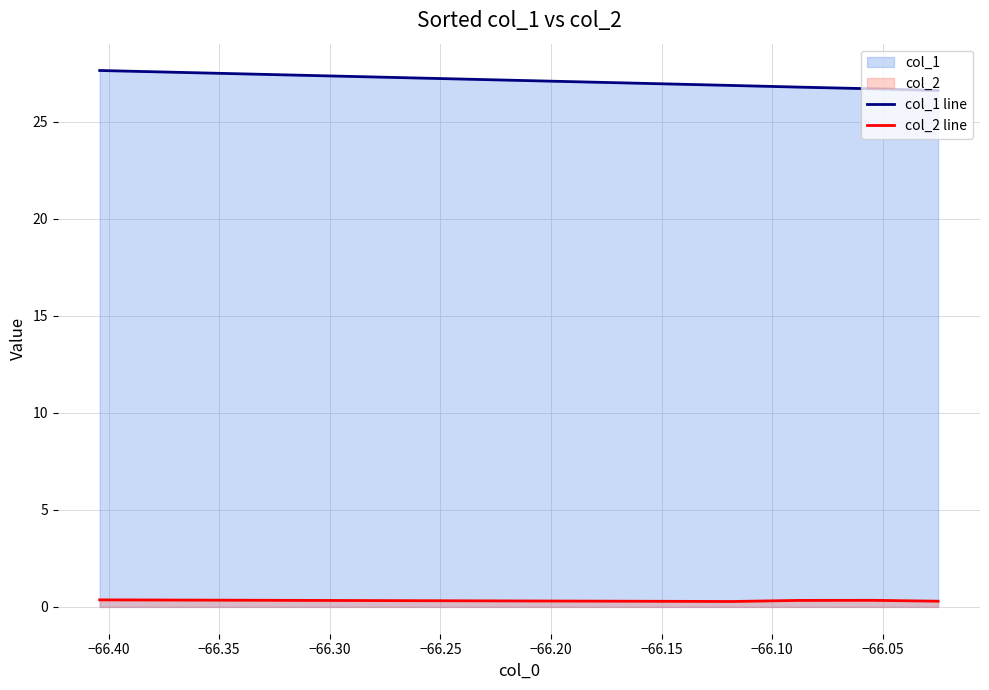

How many lines are shown in the chart?

2